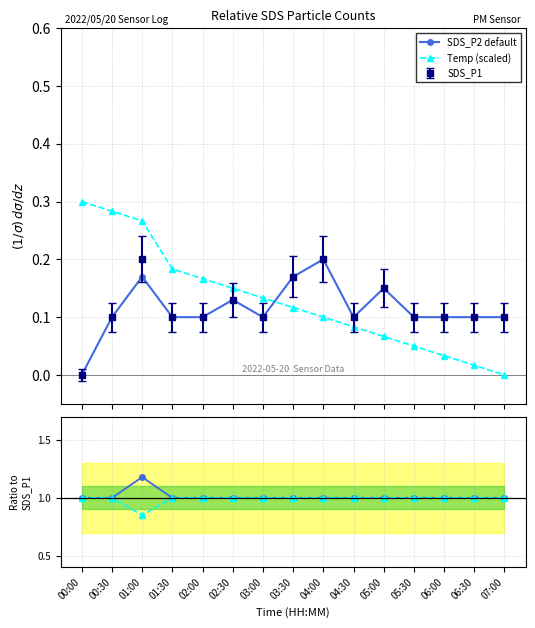

The value of Temp (scaled) at 05:00 is 0.1. True or false?

False